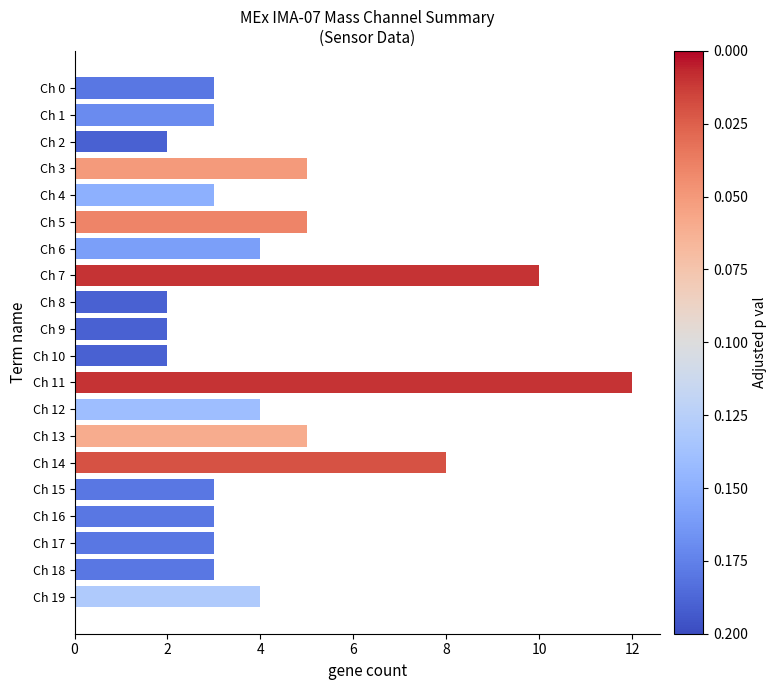

What is the maximum value shown in the chart?

12